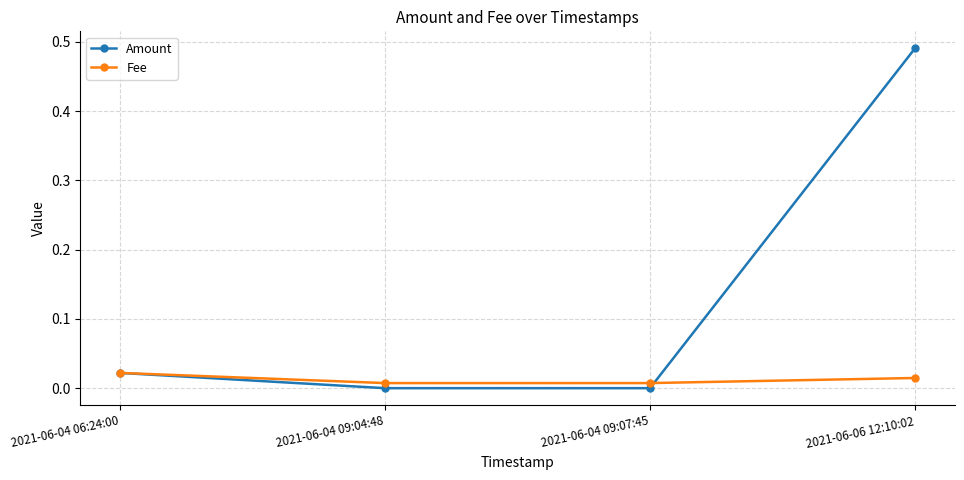

Which category has the highest value in the Amount series?

2021-06-06 12:10:02